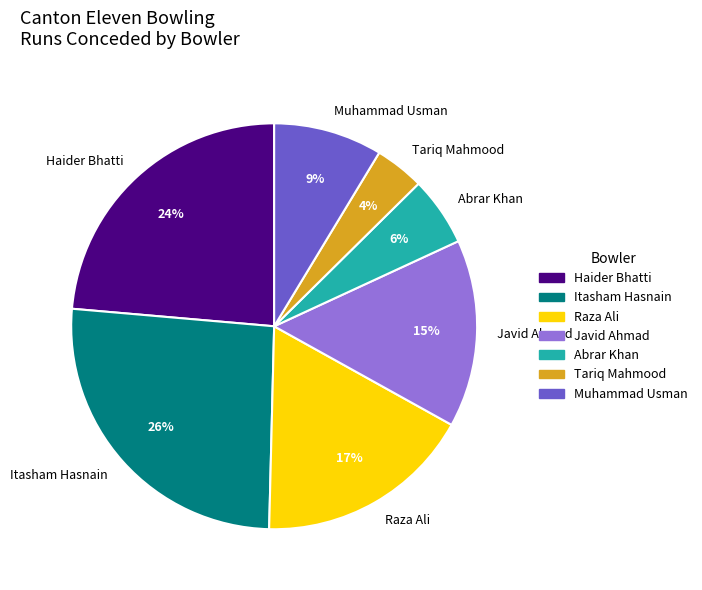

Is there a majority slice in this chart?

No